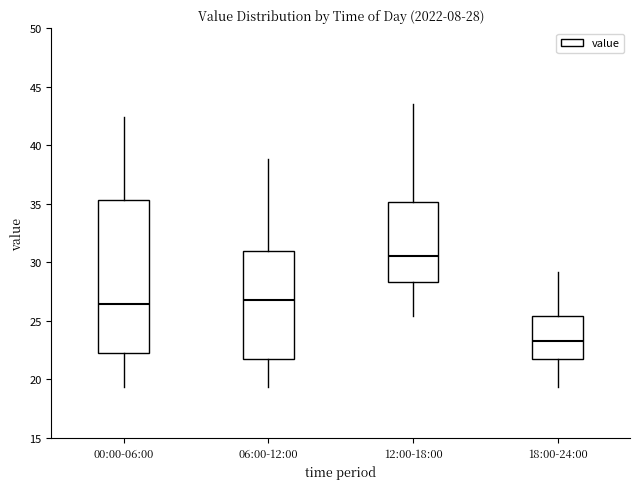

Comparing the boxes themselves (not the whiskers), which one is the tallest?

00:00-06:00